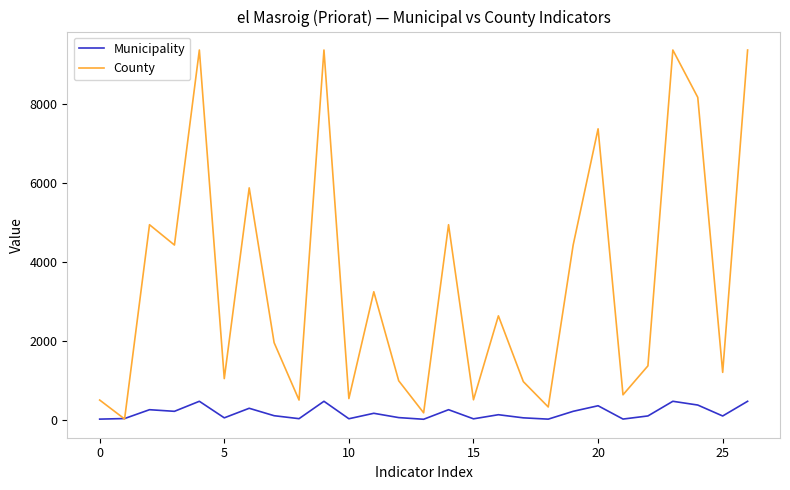

Which series has the largest total across all categories?

County